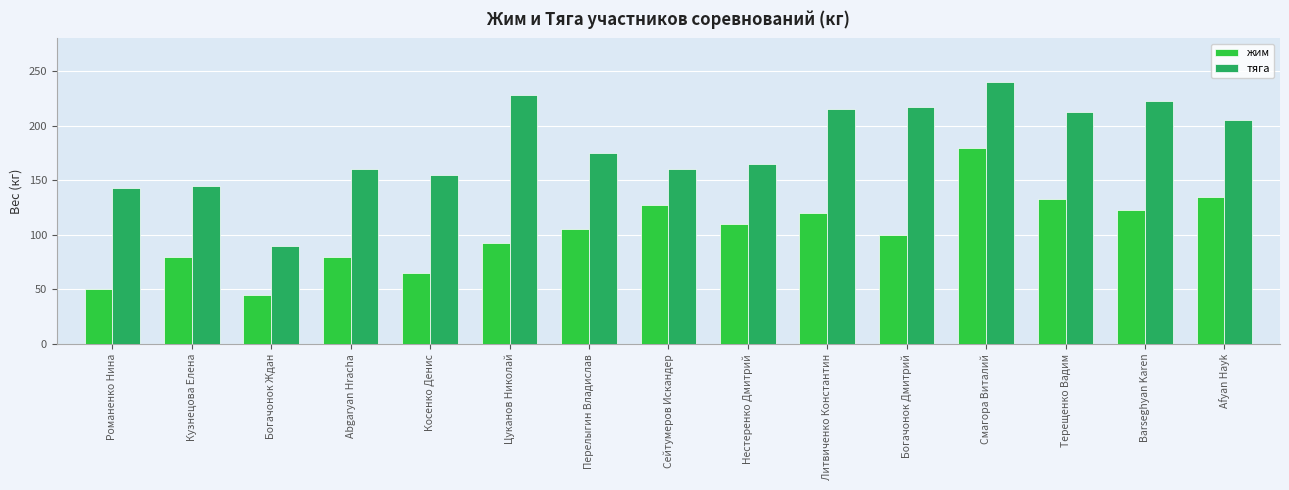

The value of жим at Богачонок Ждан is 45.0. True or false?

True